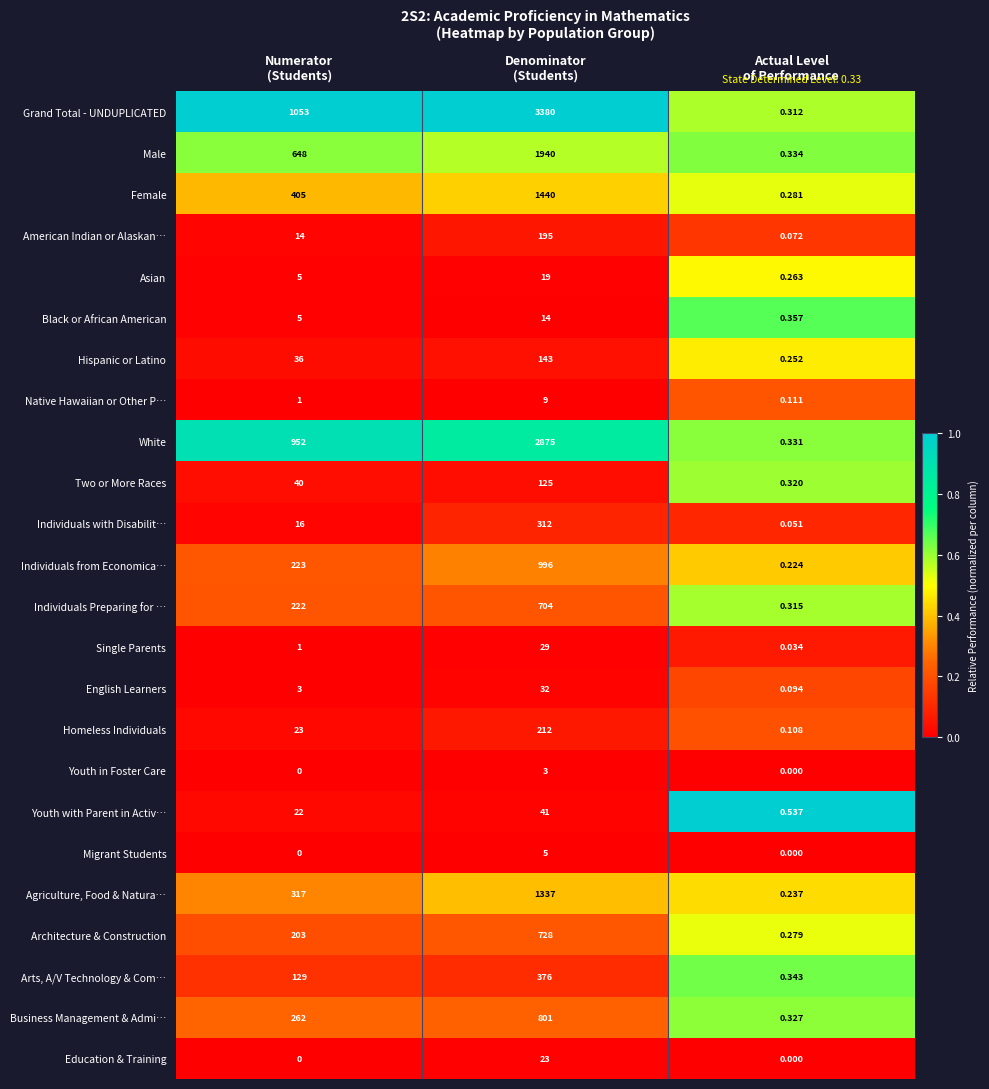

Which series has the largest total across all categories?

Grand Total - UNDUPLICATED